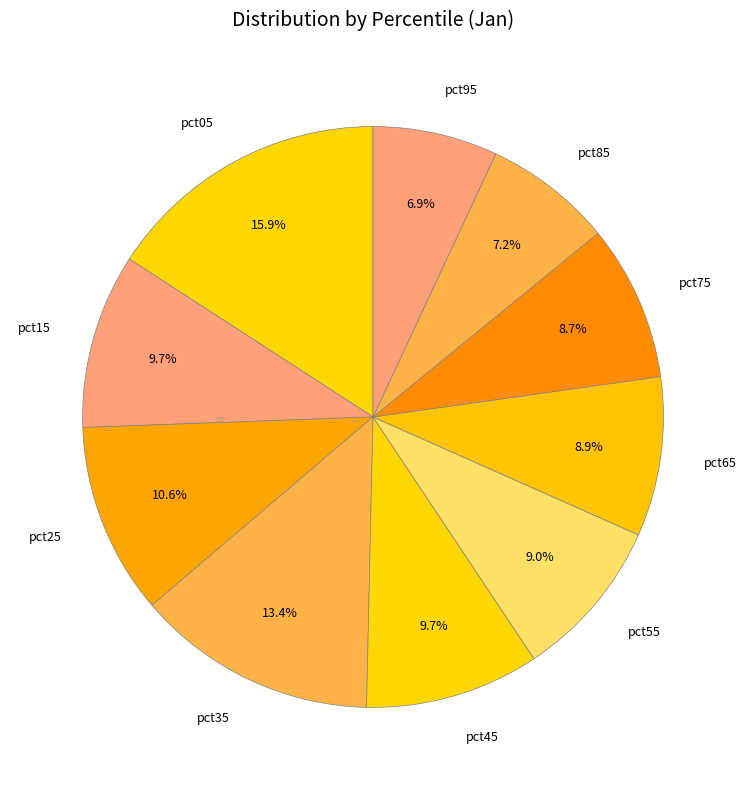

To the nearest percent, what is the difference between the pct05 and pct15 slice percentages?

6%